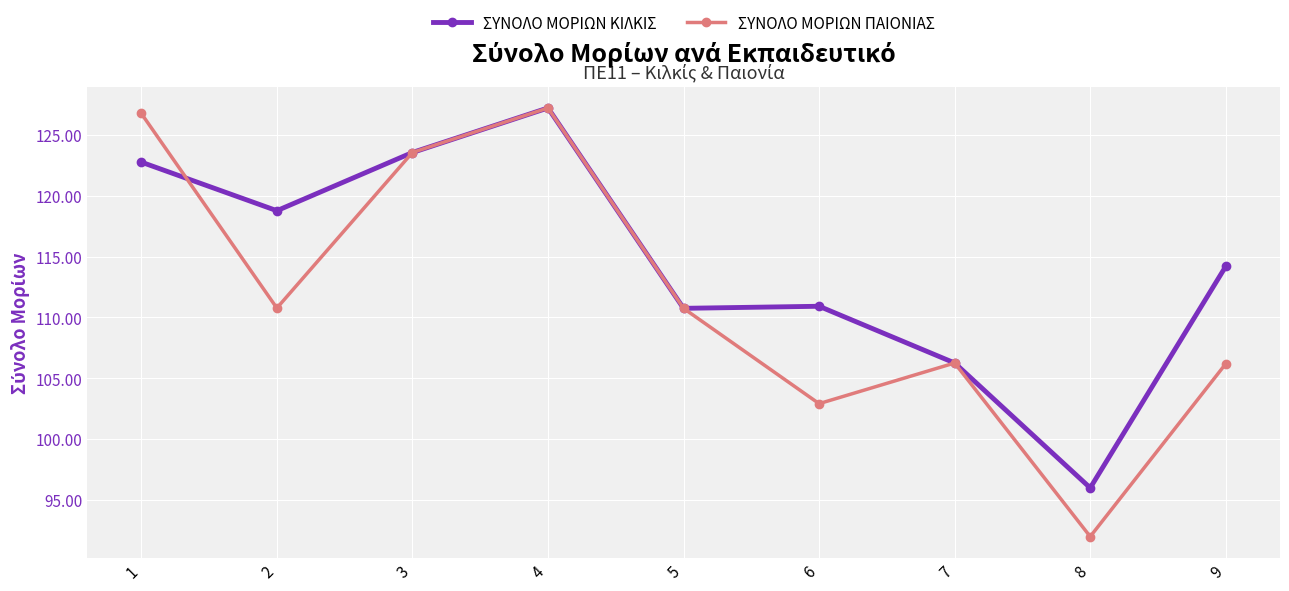

True or false: ΣΥΝΟΛΟ ΜΟΡΙΩΝ ΠΑΙΟΝΙΑΣ has a value of 126.8 at 1.

True